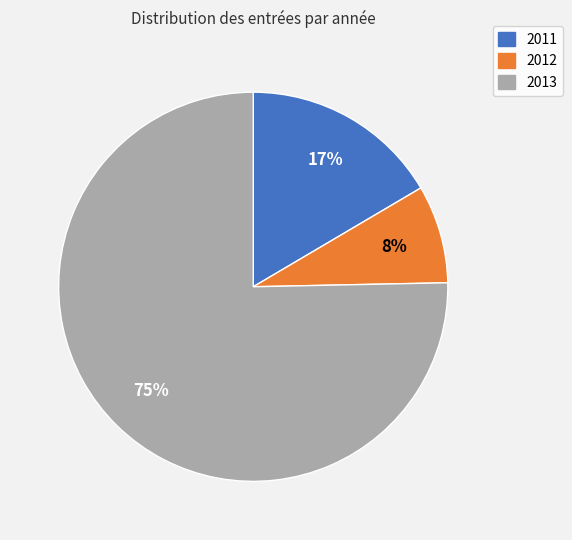

What is the largest slice in the pie chart?

2013